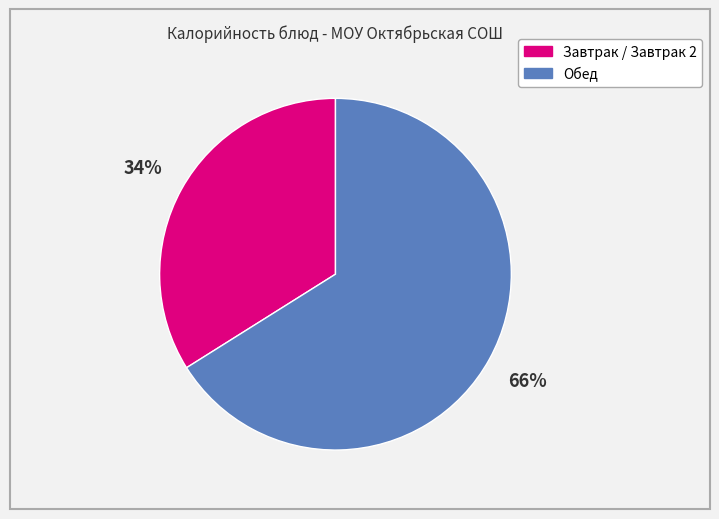

To the nearest percent, what portion does Обед represent?

66%